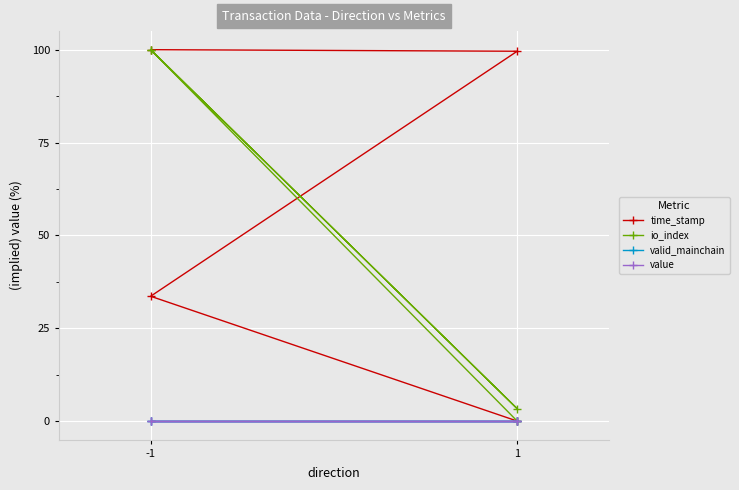

How many lines are shown in the chart?

4